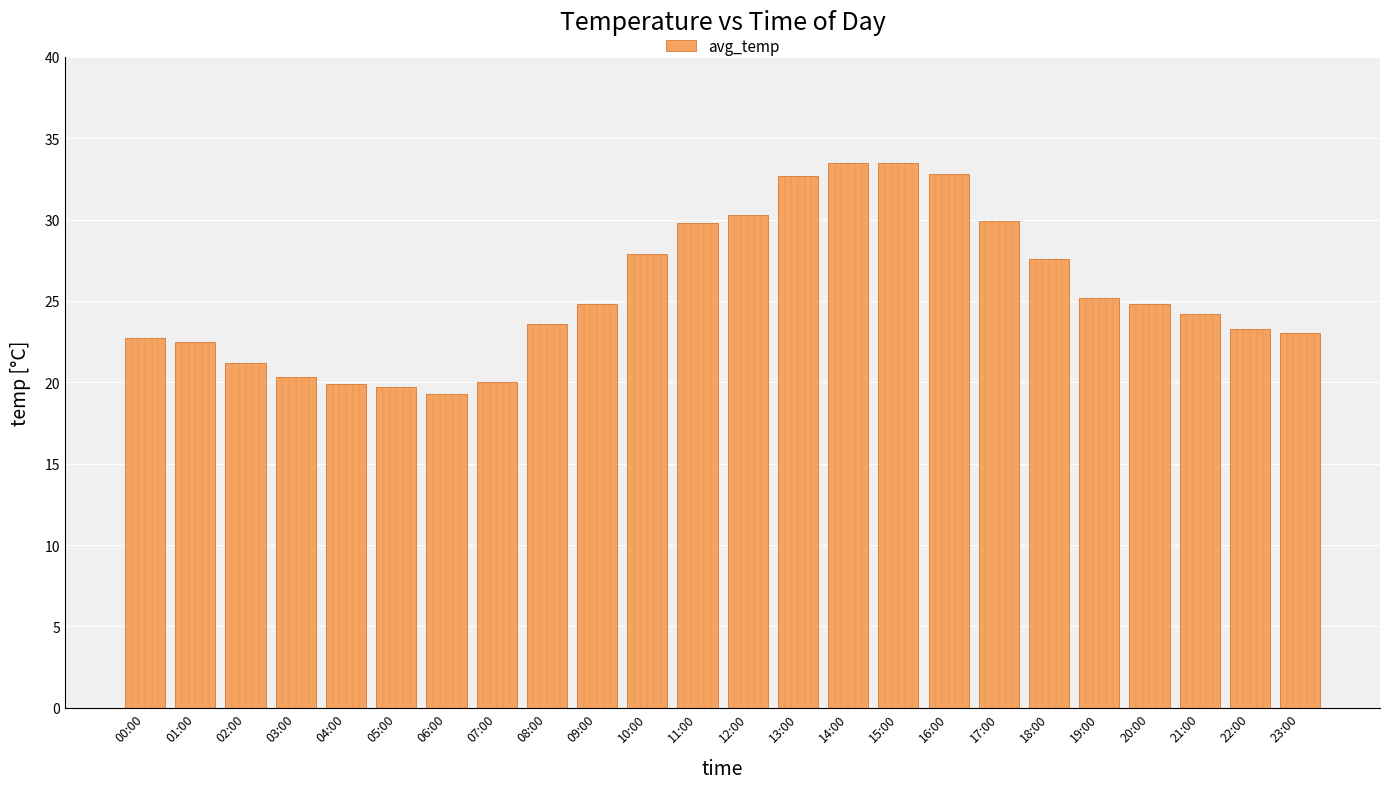

Is it true that the value at 06:00 is 27.4?

False